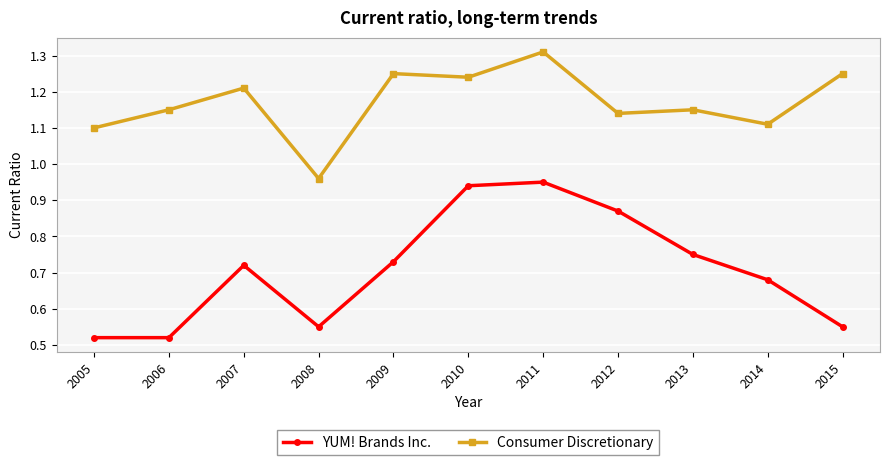

How many series are shown in this chart?

2